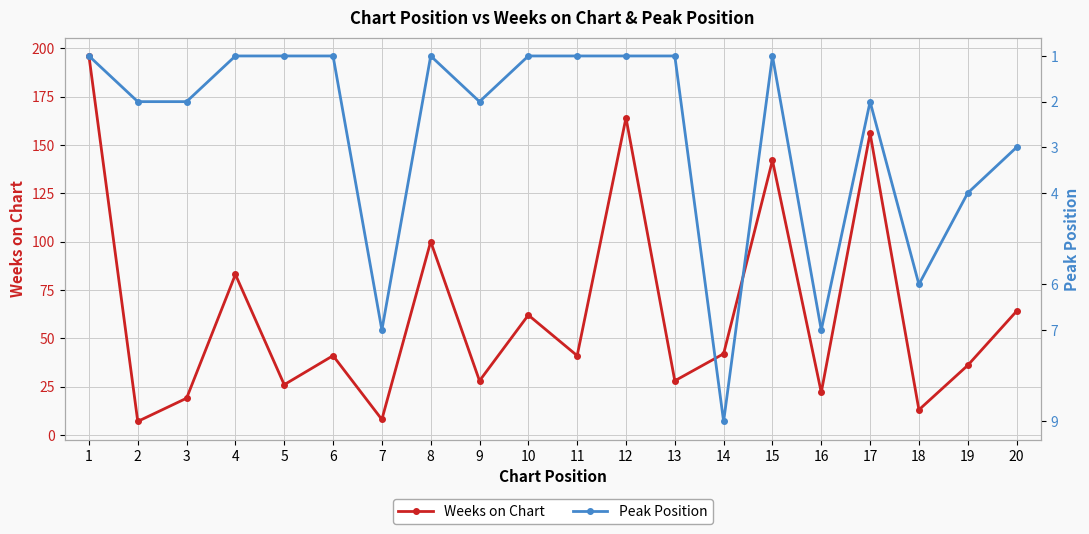

What is the value of the Weeks on Chart point at the 2nd from the left?

7